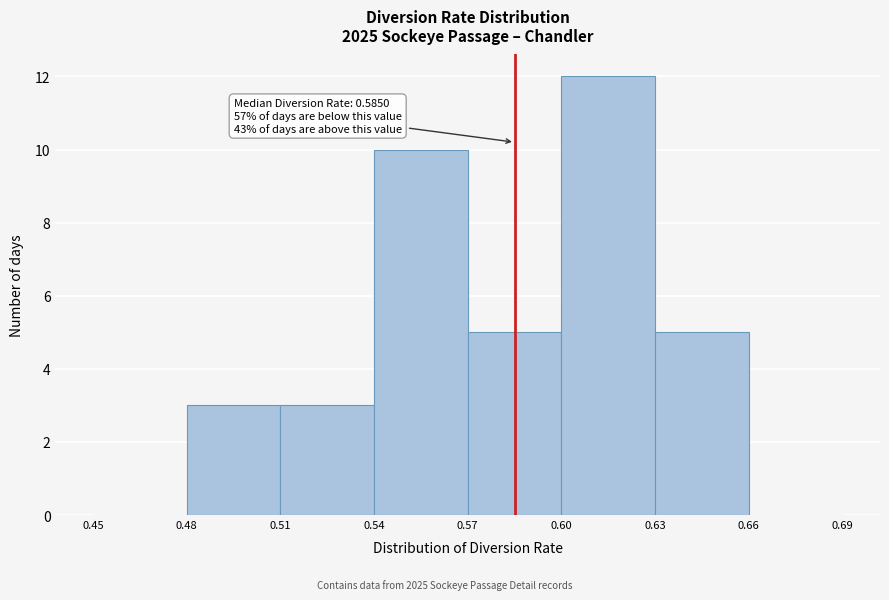

Over which range of the x-axis is the bar tallest?

0.60 to 0.63